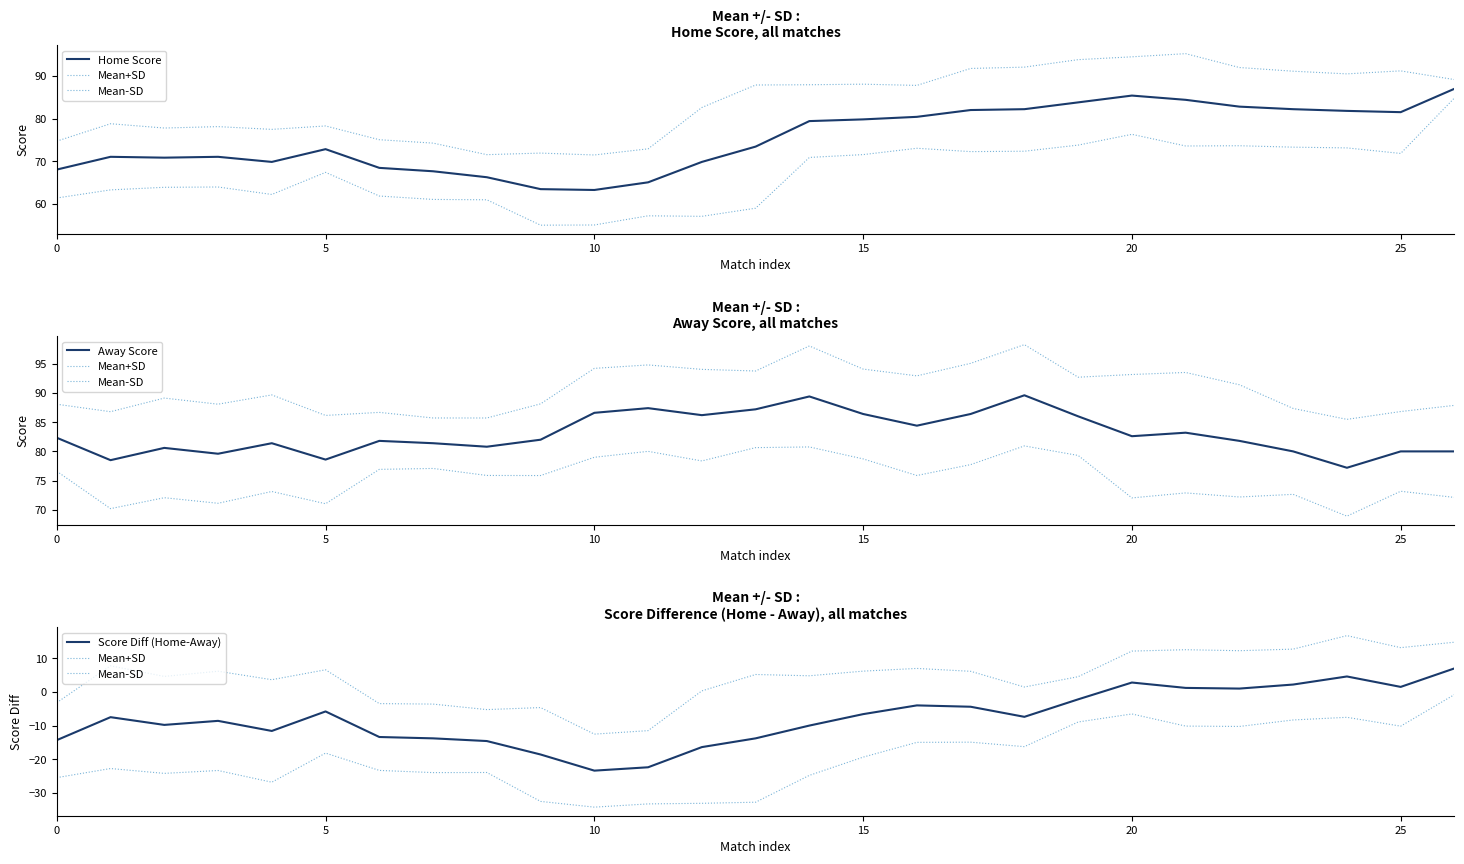

Is the value of Score Diff (Home-Away) at 5 greater than the value of Home Score at 12?

No